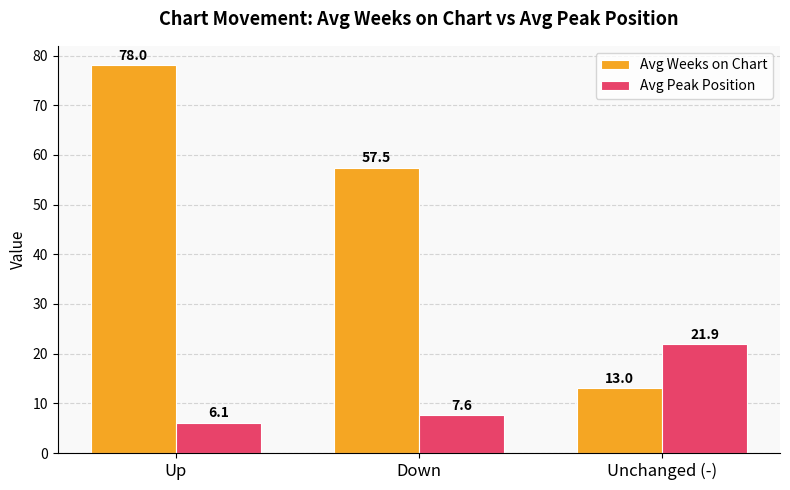

True or false: Avg Peak Position has a value of 2.9 at Down.

False